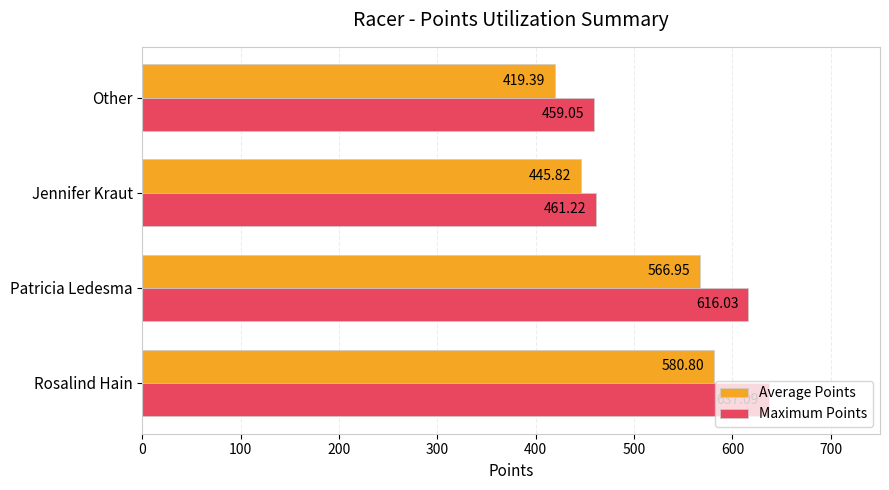

List the series in order of their overall mean, lowest first.

Average Points, Maximum Points